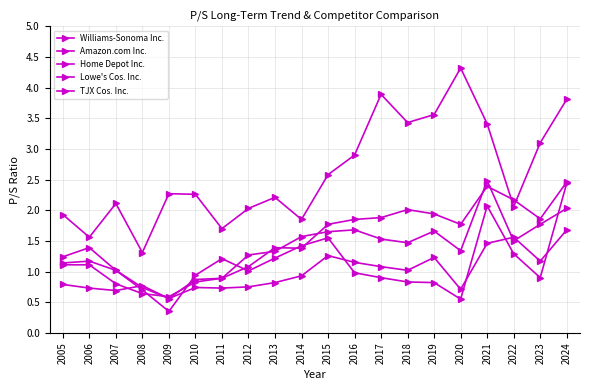

How many lines are shown in the chart?

5